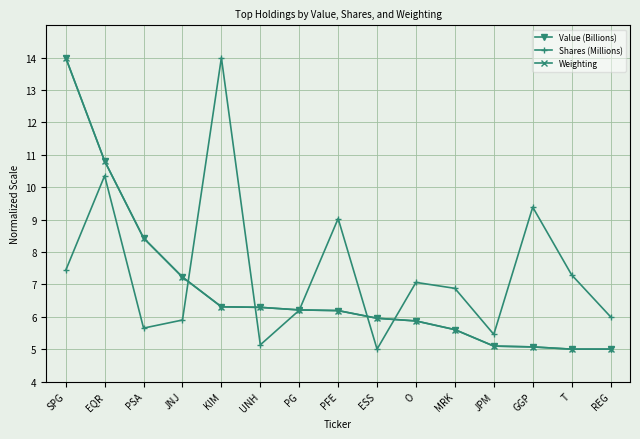

What is the average value of the Weighting series?

6.9